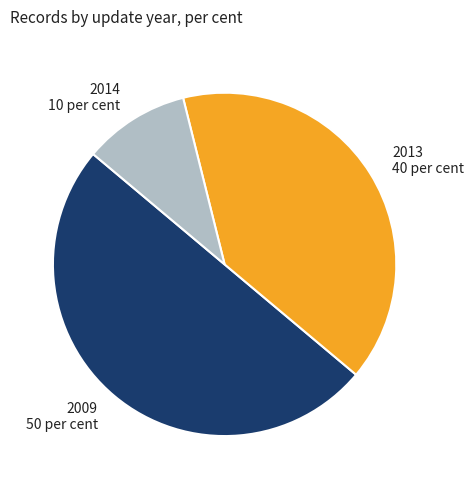

The 2013 40 per cent slice represents 40% of the pie. True or false?

True